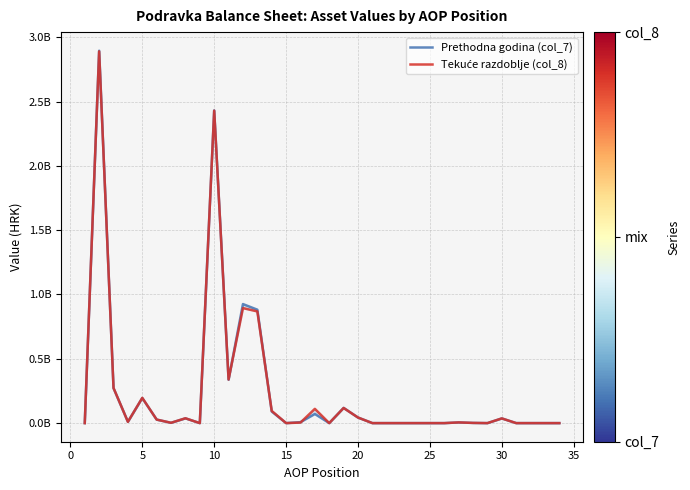

What is the difference between the second highest and minimum values in the Tekuće razdoblje (col_8) series?

2429230776